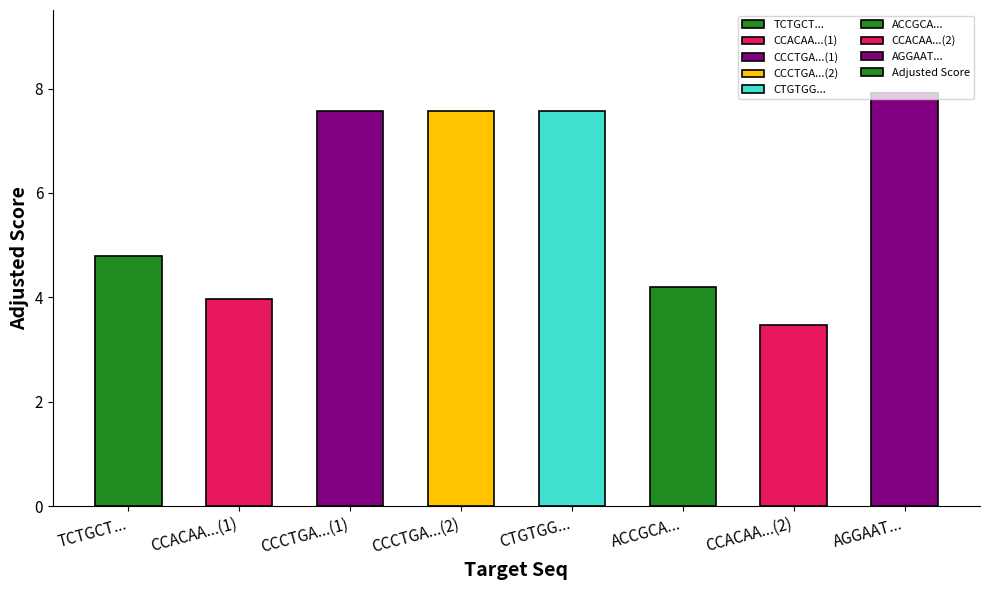

Which category has the lowest value across all series?

CCACAA...(2)